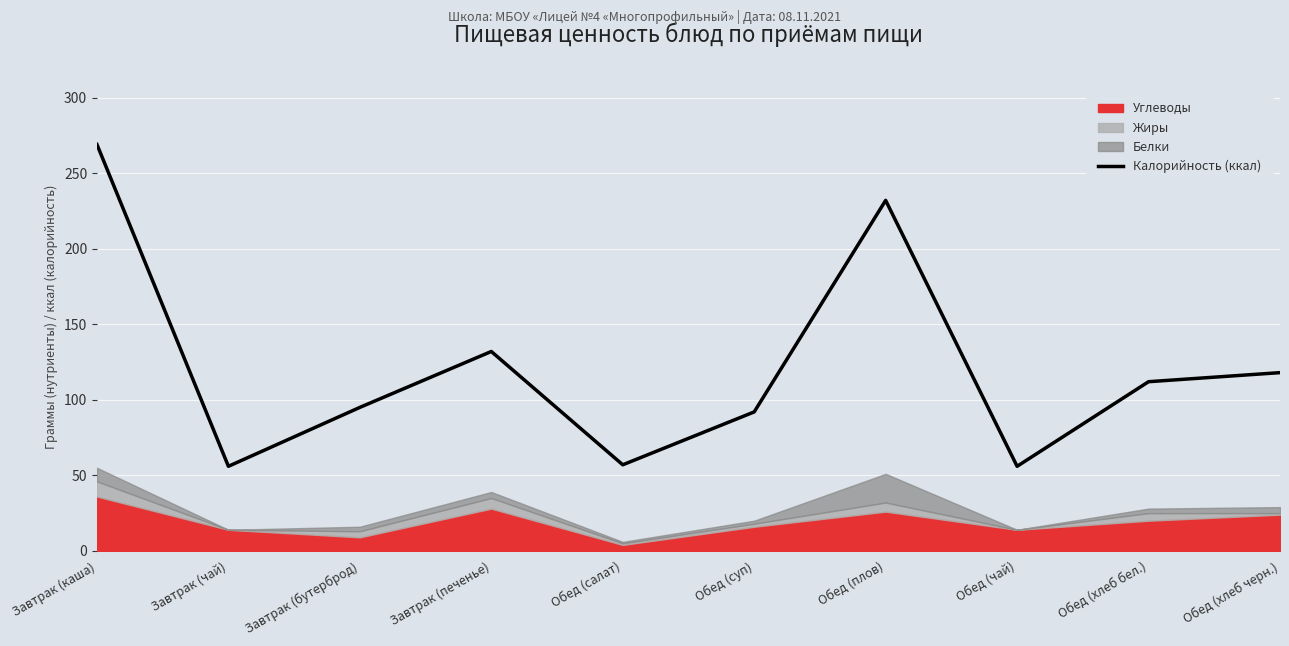

Reading left to right, extract all data points from this chart.

269	56	95	132	57	92	232	56	112	118